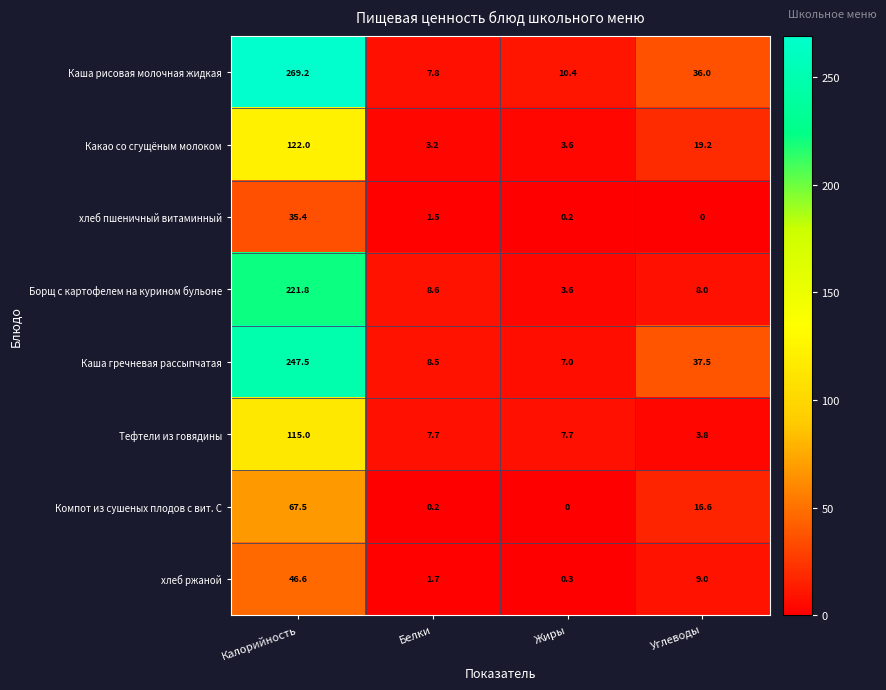

True or false: Каша гречневая рассыпчатая has a value of 37.5 at Углеводы.

True